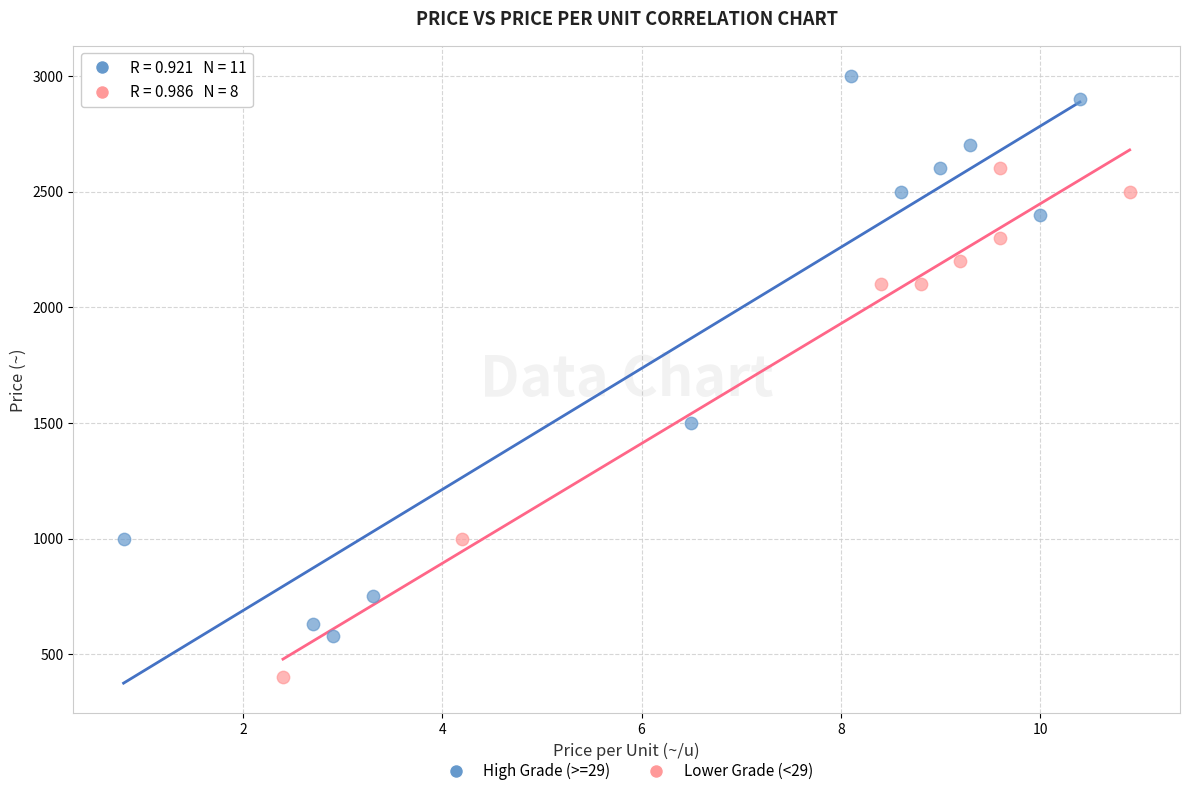

Which series has the widest spread of Y values?

High Grade (>=29)